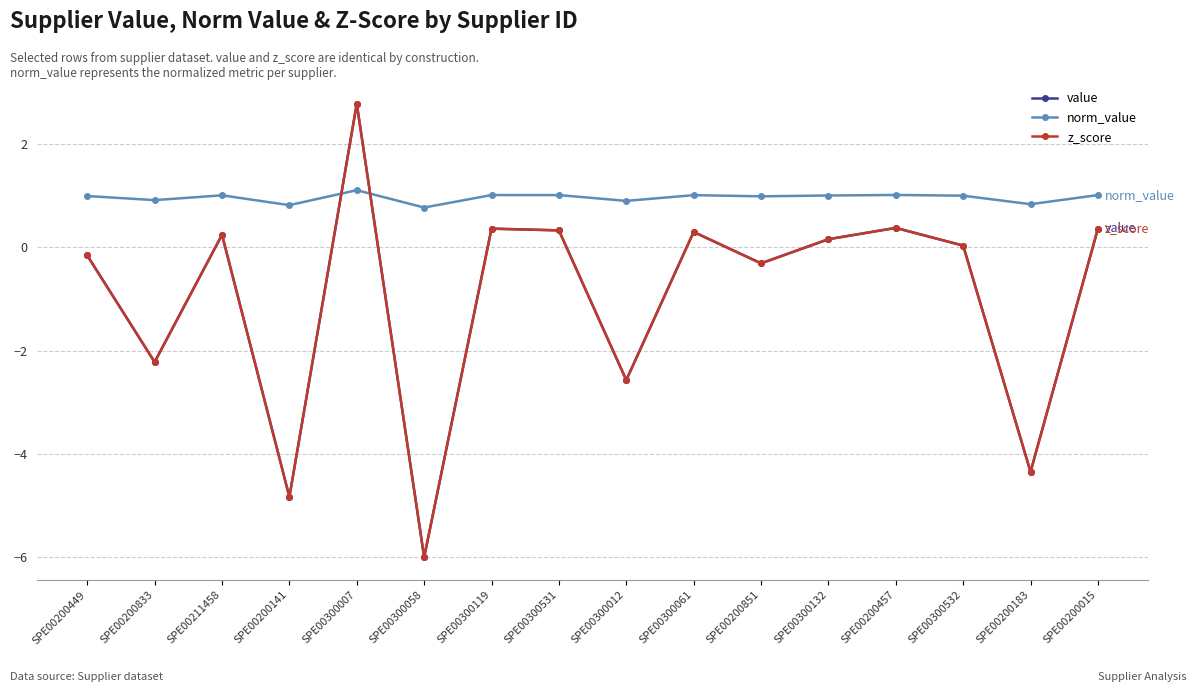

How many negative values does the z_score series have?

7